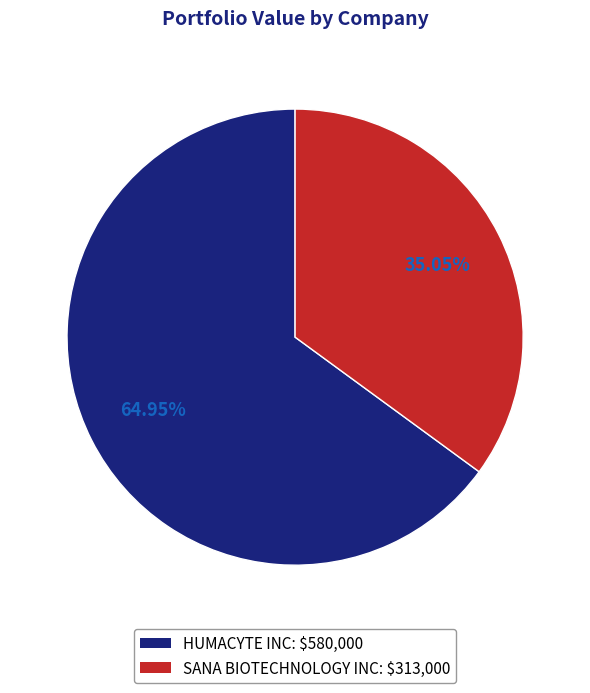

The HUMACYTE INC slice represents 65% of the pie. True or false?

True